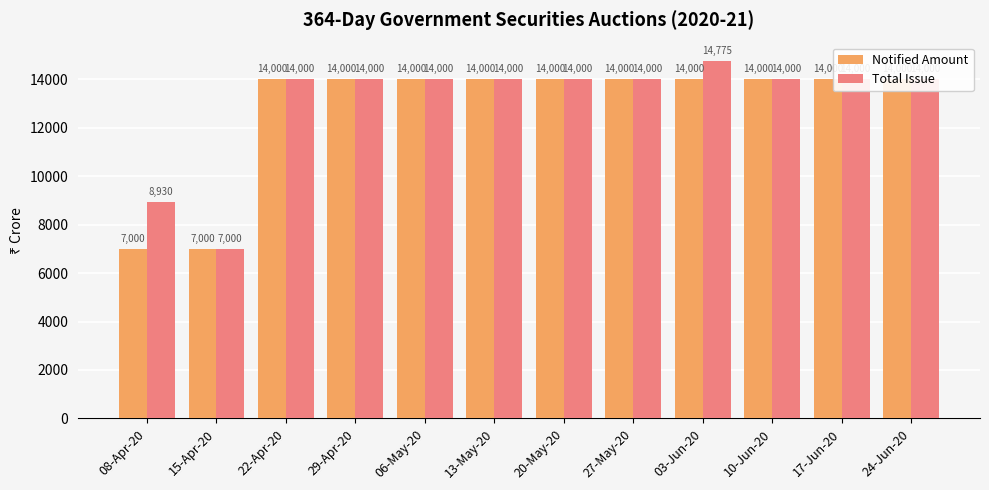

Reading left to right, list all the values displayed in this chart.

Notified Amount: 08-Apr-20=7000	15-Apr-20=7000	22-Apr-20=14000	29-Apr-20=14000	06-May-20=14000	13-May-20=14000	20-May-20=14000	27-May-20=14000	03-Jun-20=14000	10-Jun-20=14000	17-Jun-20=14000	24-Jun-20=14000
Total Issue: 08-Apr-20=8930	15-Apr-20=7000	22-Apr-20=14000	29-Apr-20=14000	06-May-20=14000	13-May-20=14000	20-May-20=14000	27-May-20=14000	03-Jun-20=14775	10-Jun-20=14000	17-Jun-20=14000	24-Jun-20=14000